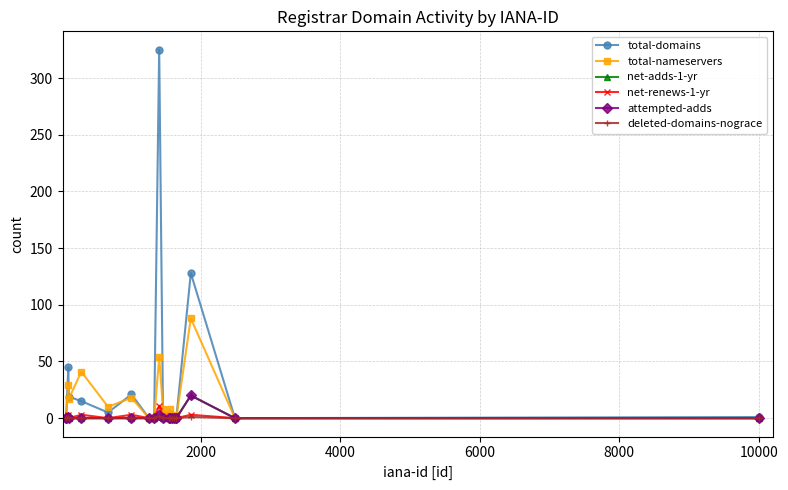

Which series has the widest spread of values?

total-domains